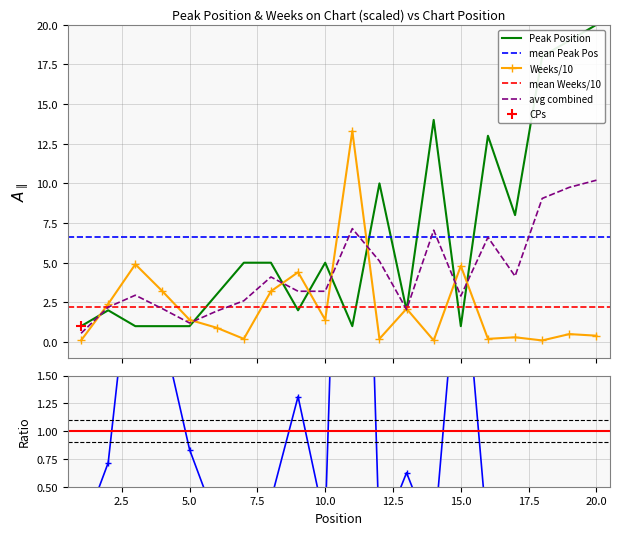

At how many categories does at least one series exceed 5?

8